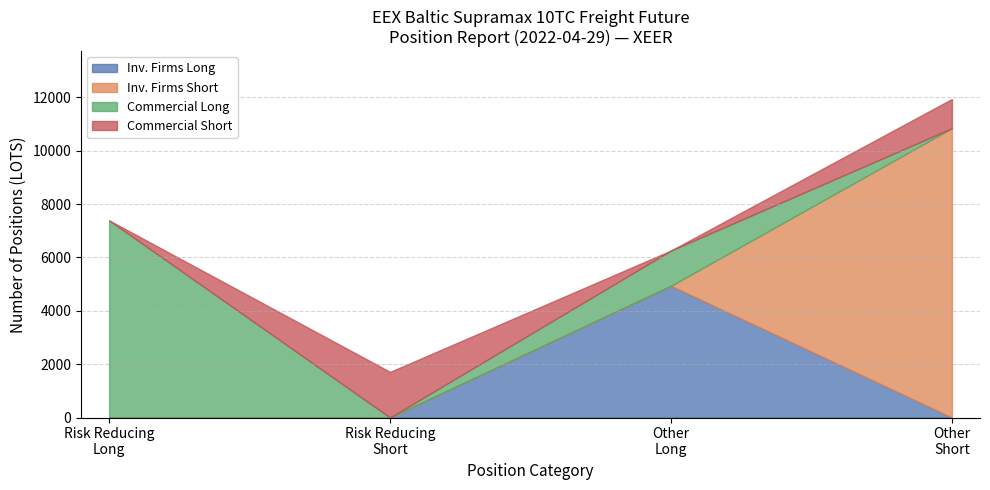

Does the chart have visible grid lines?

Yes